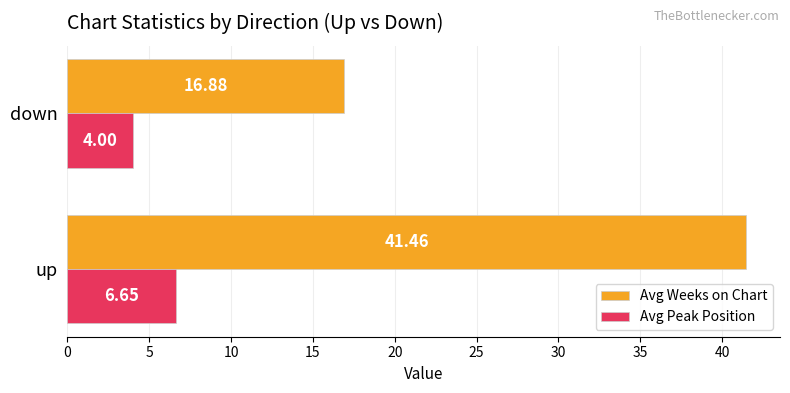

List the series in order of their overall mean, lowest first.

Avg Peak Position, Avg Weeks on Chart